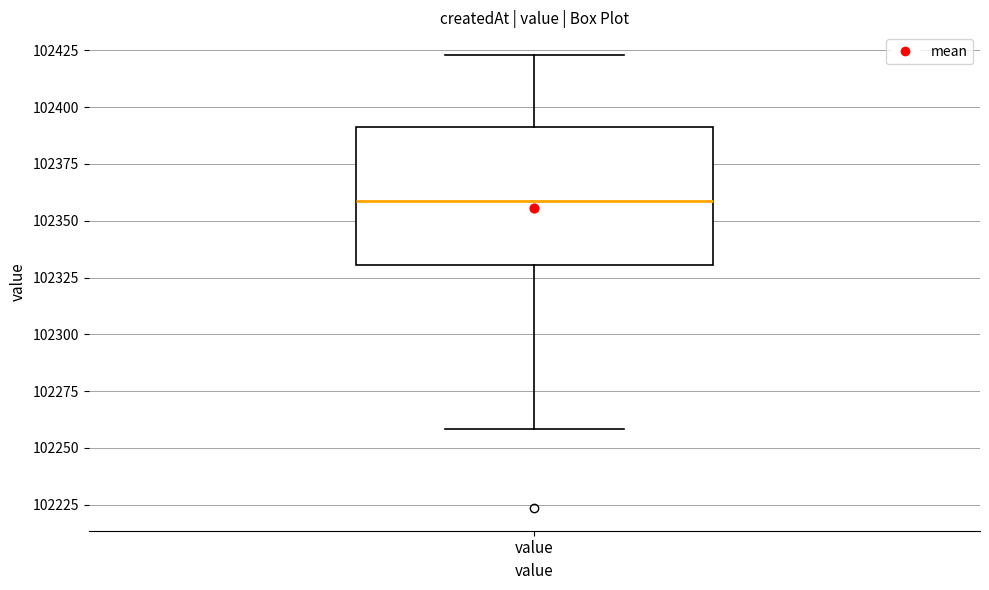

Where is the lower edge of the box for value on the y-axis? The values are not printed on the chart, so give them approximately, as read against the axis.

102330